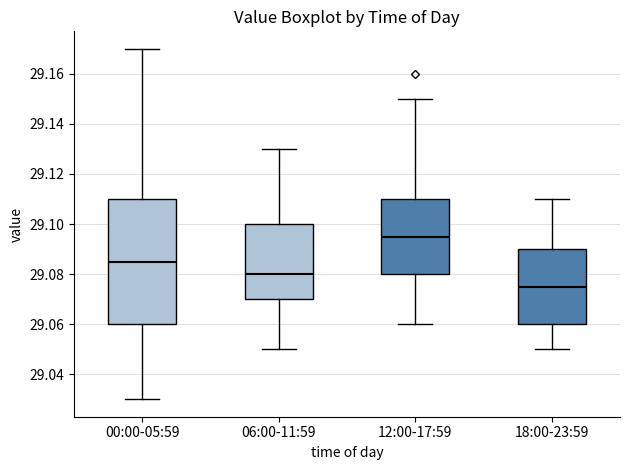

Comparing the boxes themselves (not the whiskers), which one is the tallest?

00:00-05:59